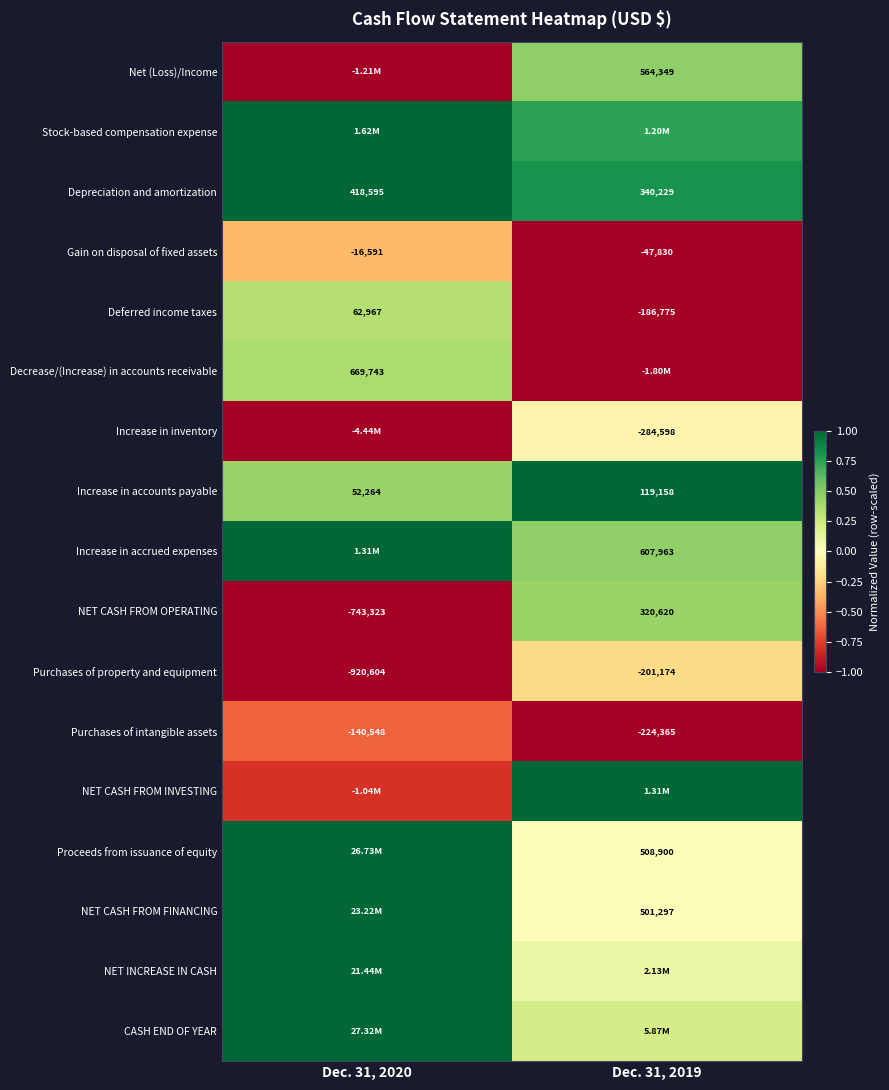

Is the value of Gain on disposal of fixed assets at Dec. 31, 2019 greater than the value of NET CASH FROM FINANCING at Dec. 31, 2019?

No